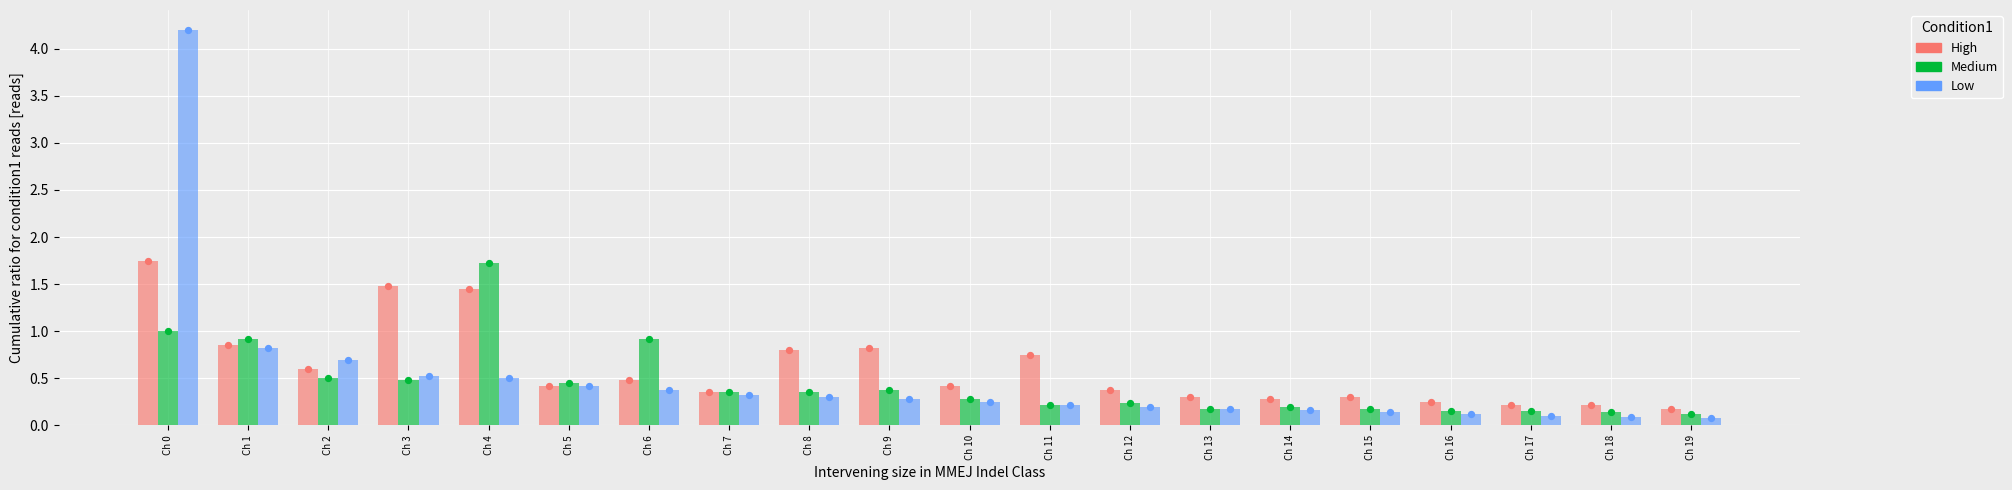

Which series reaches the maximum Y coordinate?

Low